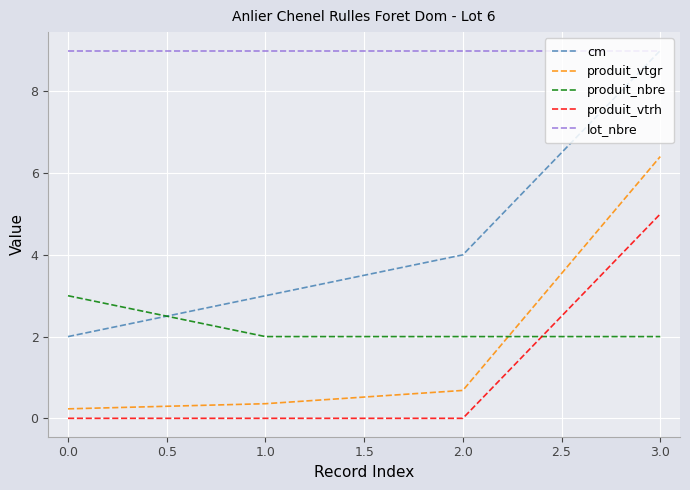

Is the value of produit_vtgr at 1.0 greater than the value of cm at 1.0?

No